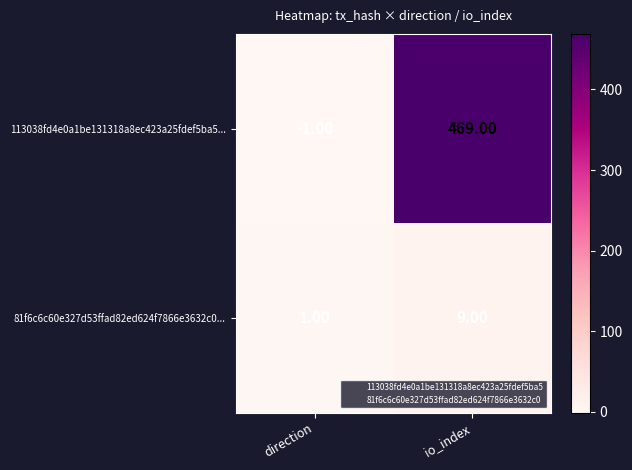

Rank the series by their average value, from highest to lowest.

113038fd4e0a1be131318a8ec423a25fdef5ba5..., 81f6c6c60e327d53ffad82ed624f7866e3632c0...